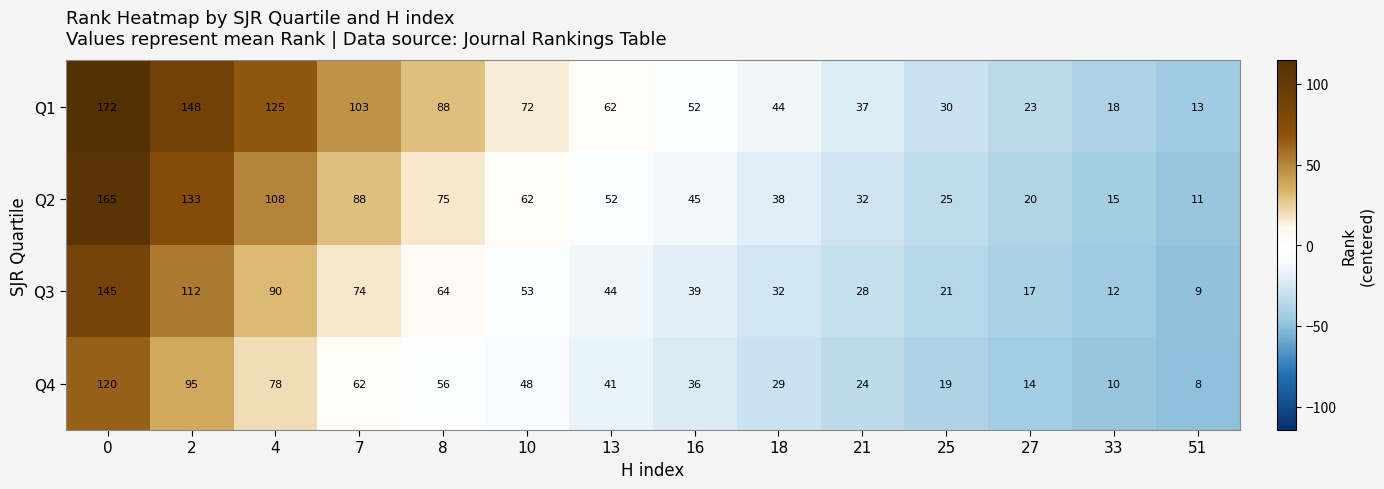

List the labels in order of Q4 value, largest first.

0, 2, 4, 7, 8, 10, 13, 16, 18, 21, 25, 27, 33, 51